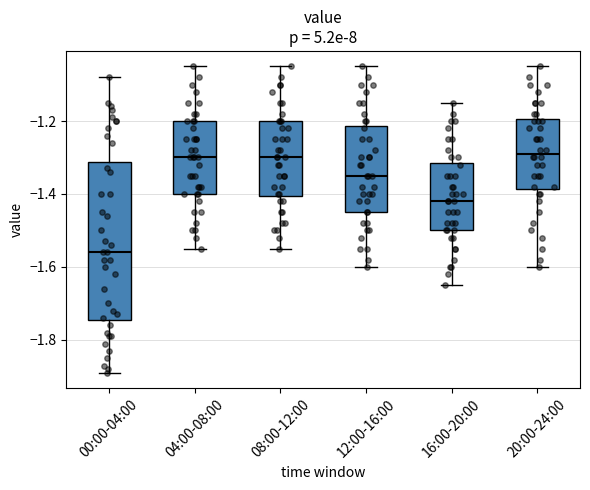

Comparing the boxes themselves (not the whiskers), which one is the tallest?

00:00-04:00